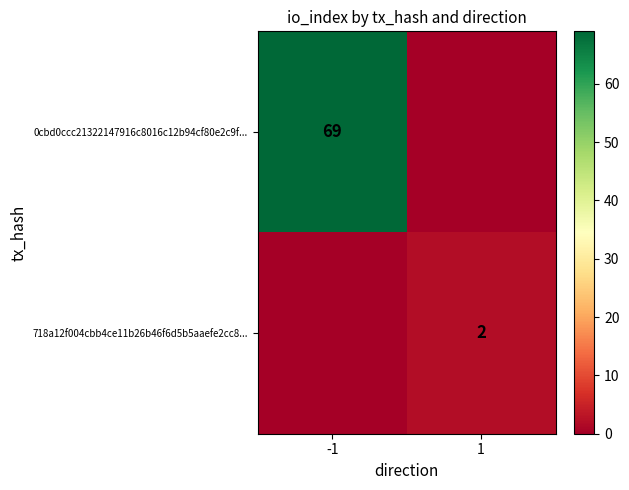

True or false: 0cbd0ccc21322147916c8016c12b94cf80e2c9f... has a value of 92 at -1.

False